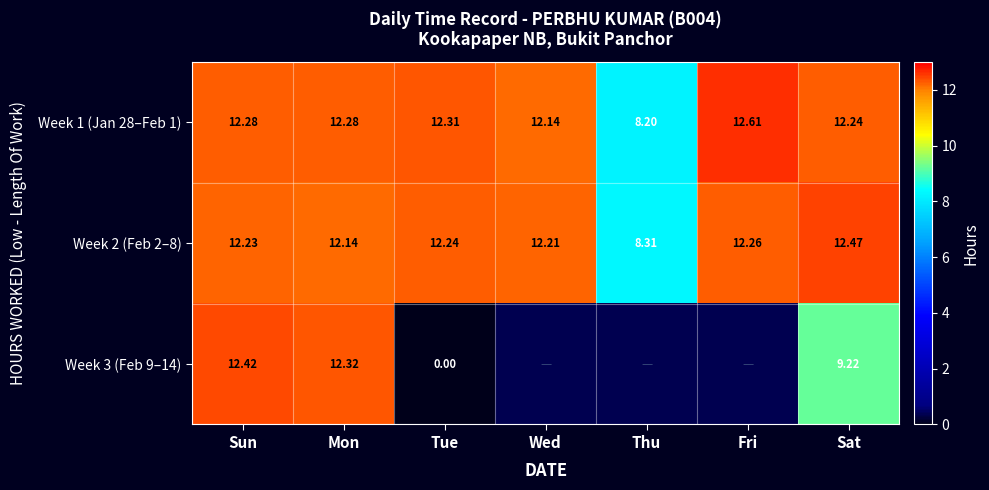

How many data points in Week 1 (Jan 28–Feb 1) are less than 12?

1